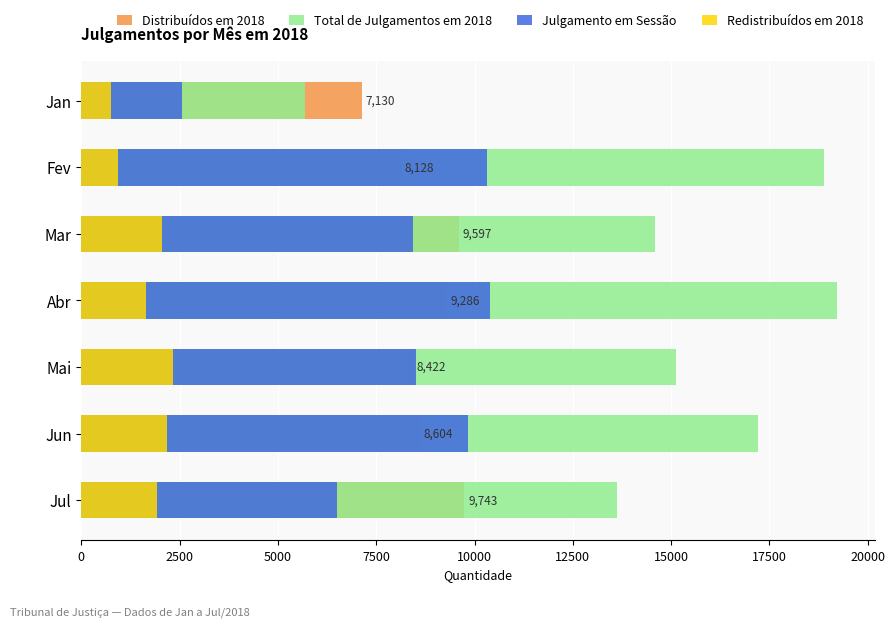

What is the sum of all Redistribuídos em 2018 values?

11782